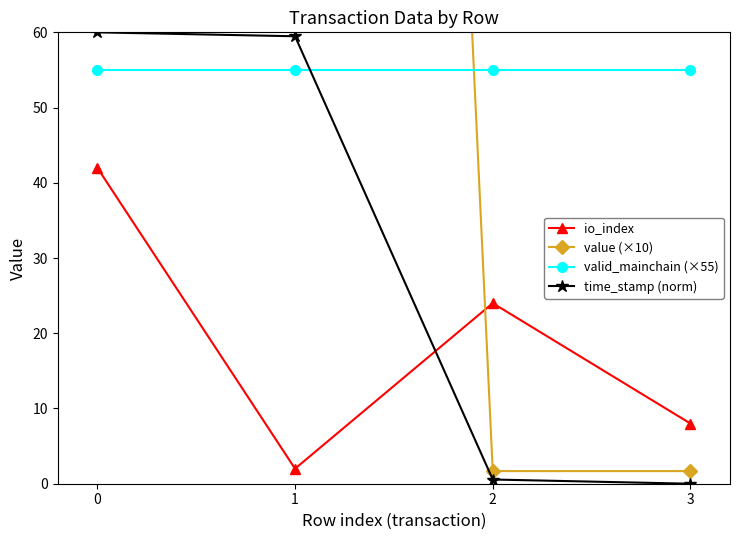

Rank the series at 3 from highest to lowest value.

valid_mainchain (×55), io_index, value (×10), time_stamp (norm)